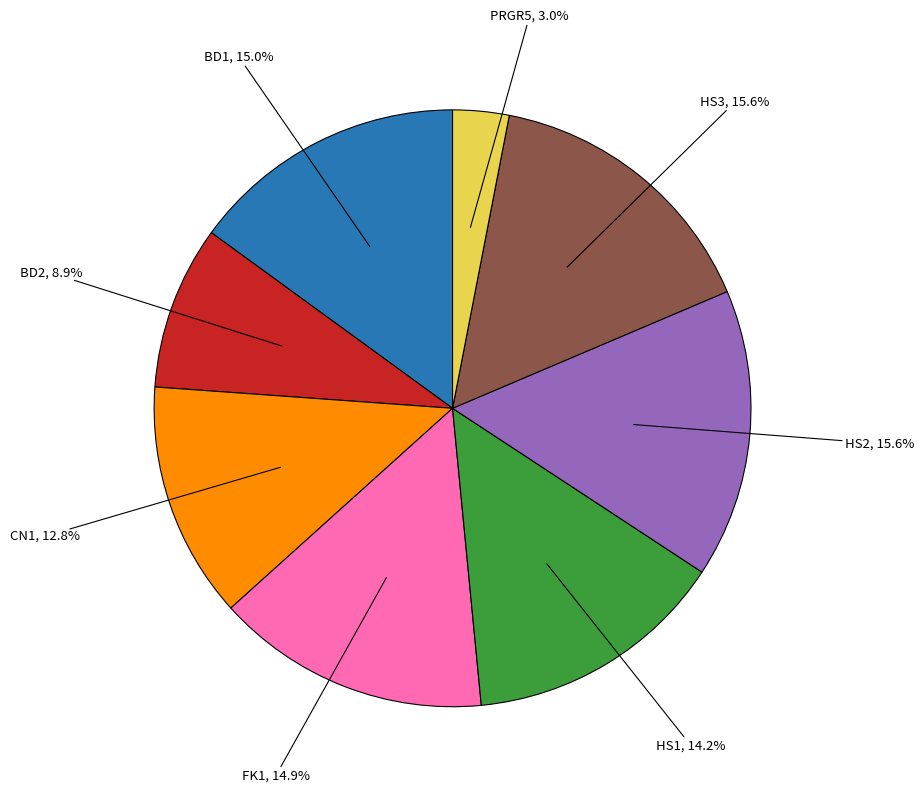

Is there a majority slice in this chart?

No